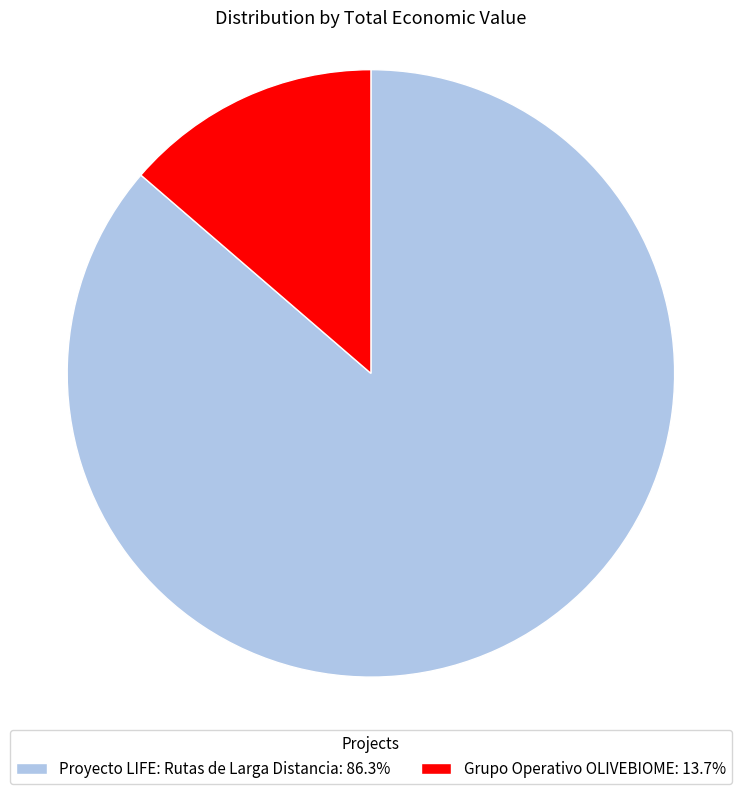

Does Grupo Operativo OLIVEBIOME account for over 50% of the chart?

No